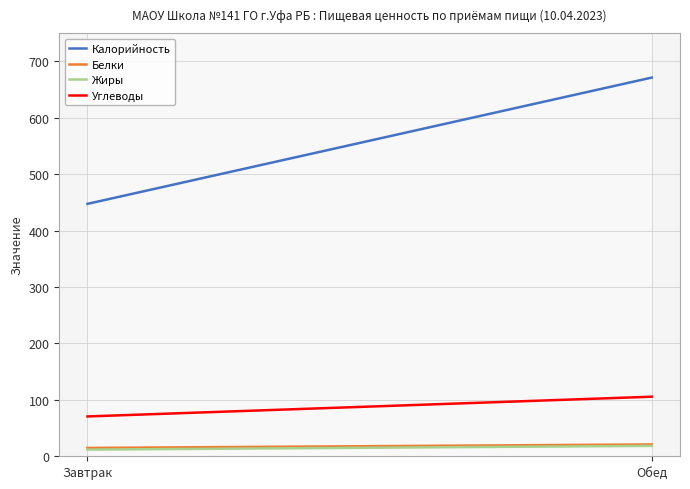

What is the total value across all series at Завтрак?

544.7